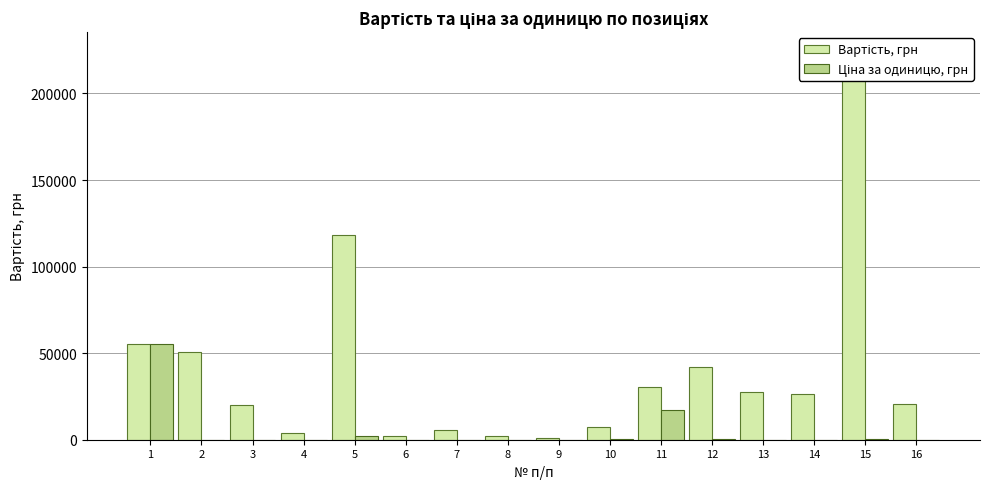

What is the sum of the Вартість, грн values at 7 and 15?

229675.0